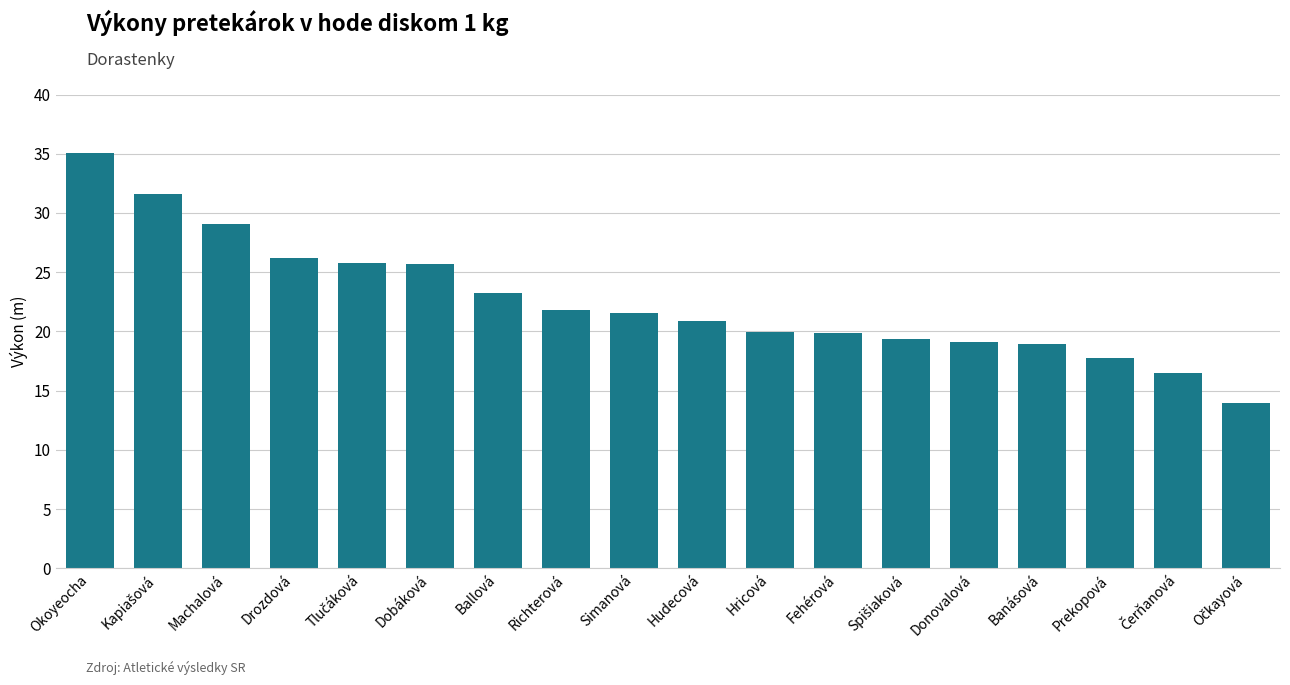

What position from the left is Hricová?

11